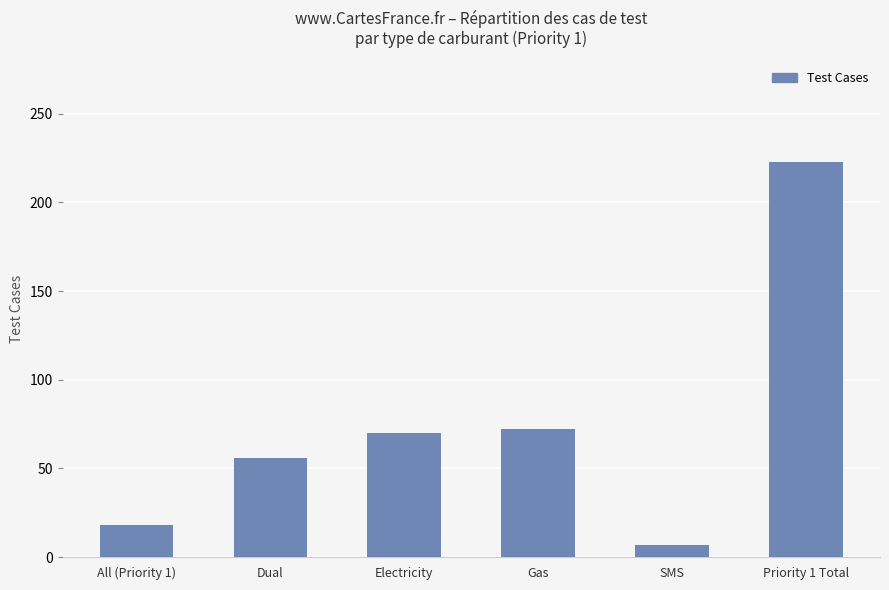

Are the bars horizontal?

No